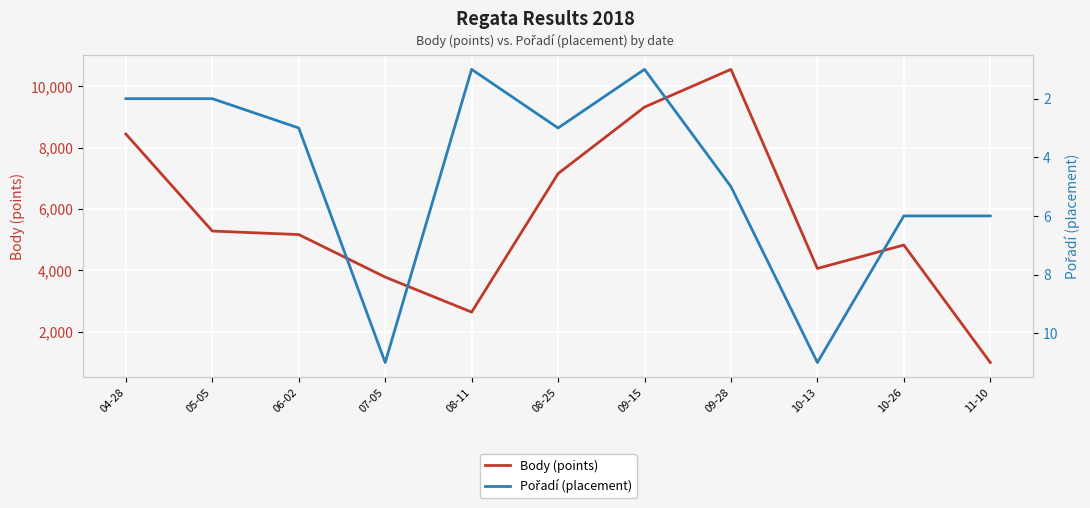

The Body (points) series shows 3779 at 07-05. True or false?

True